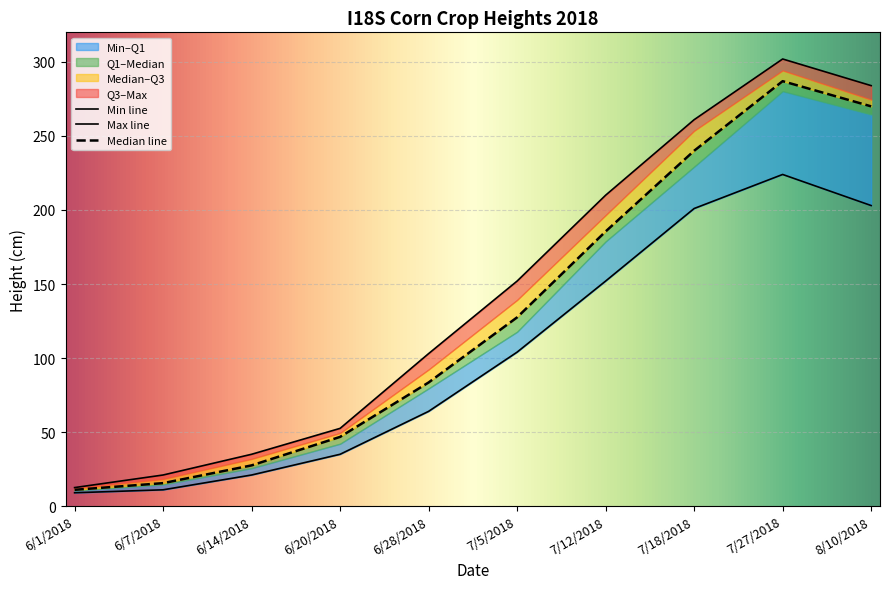

True or false: Median and Min cross at least once.

False